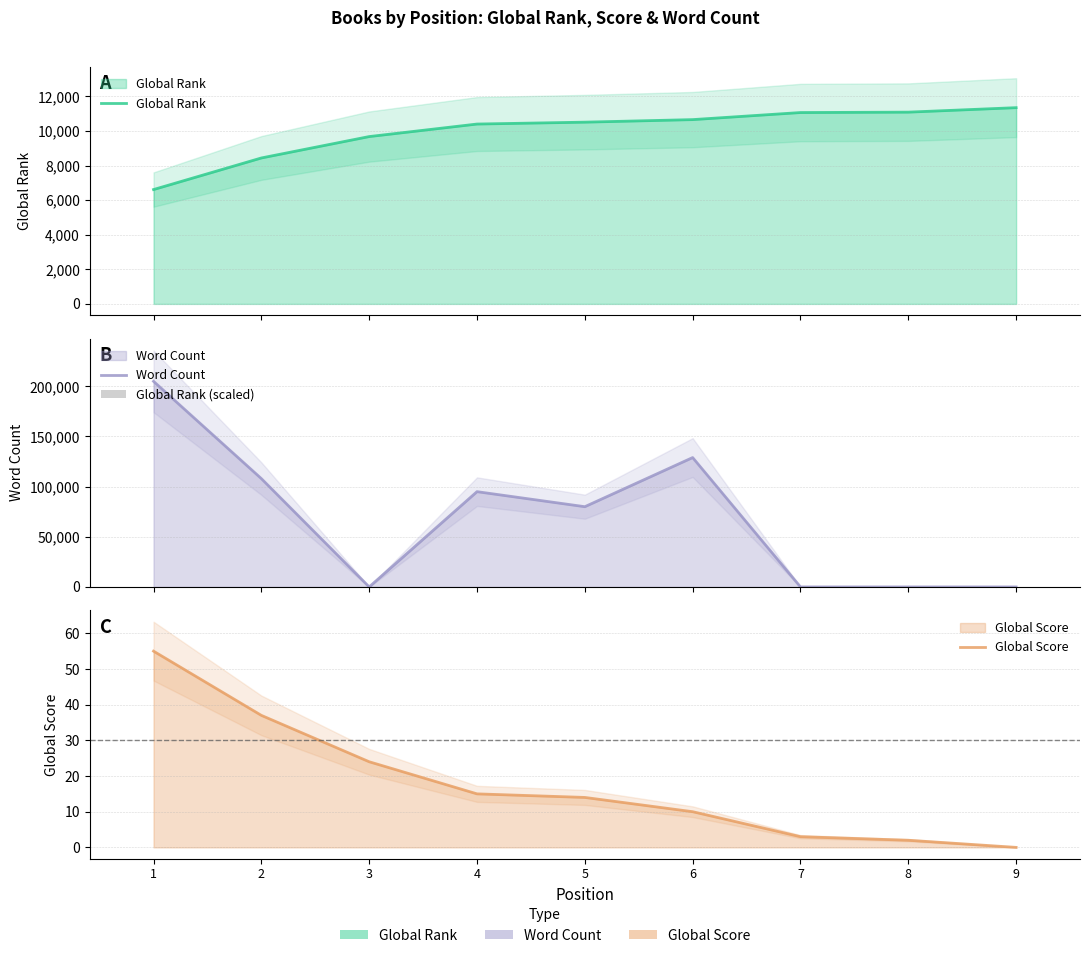

Reading left to right, extract all data points from this chart.

Global Rank: 6611.0	8437.0	9674.0	10398.0	10507.0	10654.0	11063.0	11086.0	11345.0
Word Count: 205000.0	108000.0	0.0	95000.0	80000.0	129000.0	0.0	0.0	0.0
Global Rank (scaled): 94.4	120.5	138.2	148.5	150.1	152.2	158.0	158.4	162.1
Global Score: 55.0	37.0	24.0	15.0	14.0	10.0	3.0	2.0	0.0